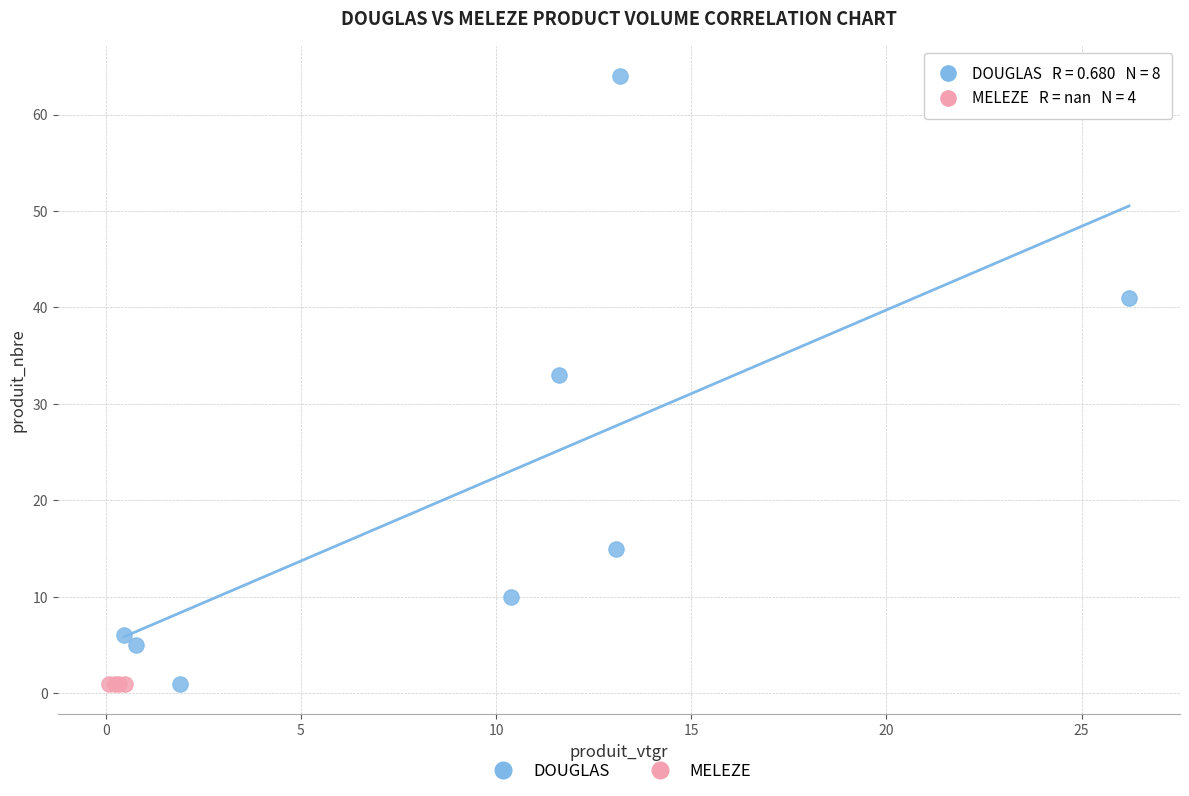

What are all the series names shown in the legend?

DOUGLAS, MELEZE